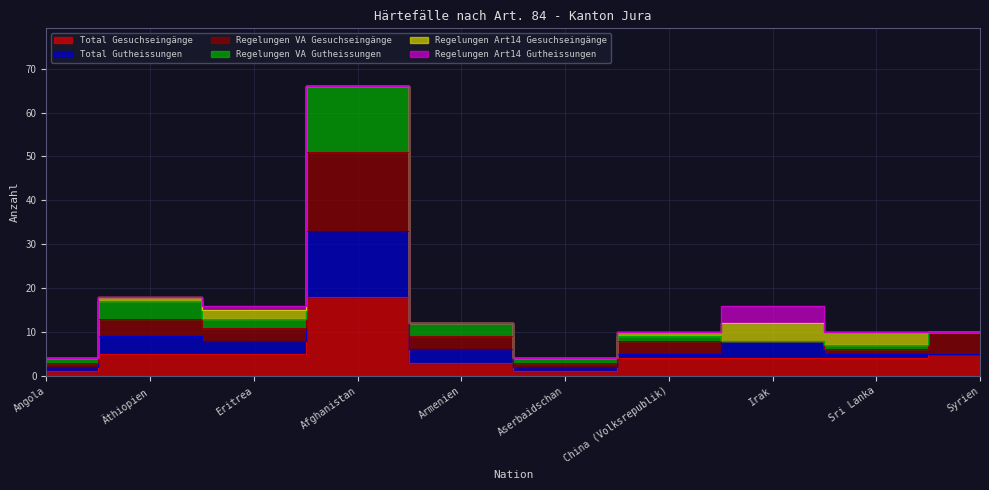

The value of Total Gutheissungen at Afghanistan is 47. True or false?

False